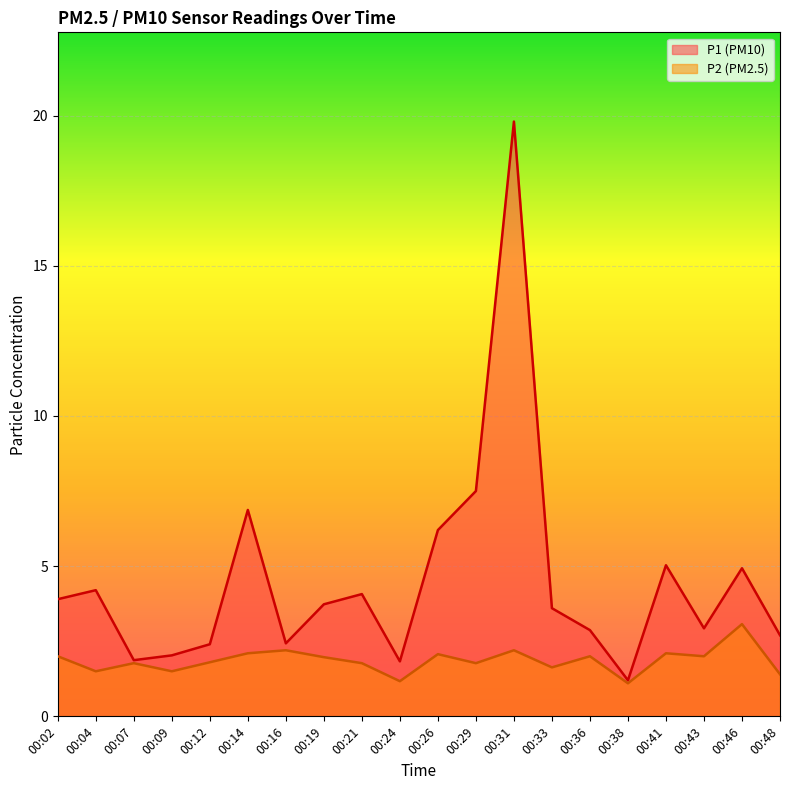

List the labels in order of P2 value, largest first.

00:46, 00:16, 00:31, 00:14, 00:41, 00:26, 00:02, 00:36, 00:43, 00:19, 00:12, 00:07, 00:21, 00:29, 00:33, 00:04, 00:09, 00:48, 00:24, 00:38